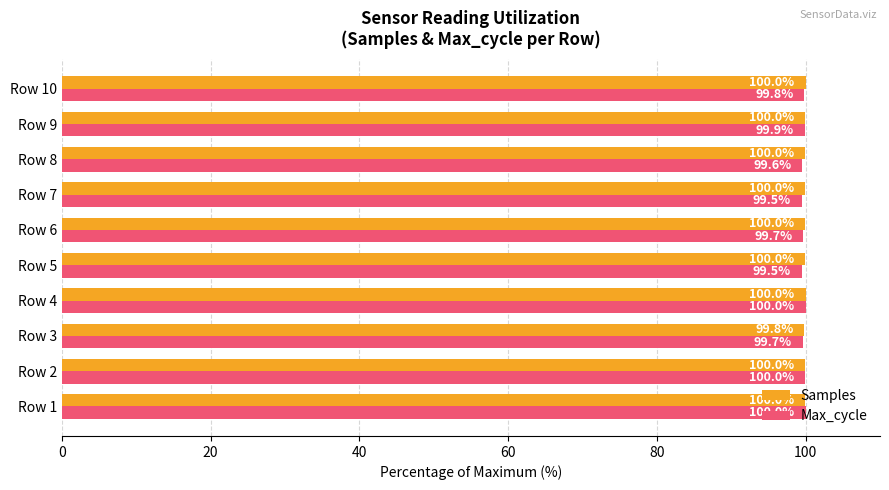

Rank the series by their average value, from lowest to highest.

Max_cycle, Samples